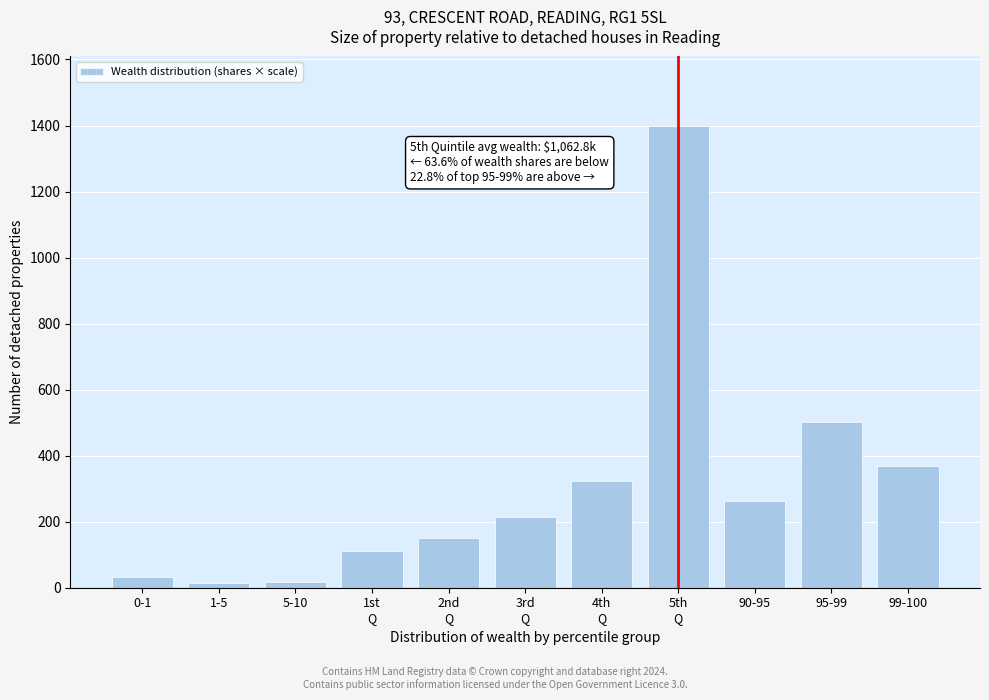

What is the value of the 5th bar from the left?

151.8